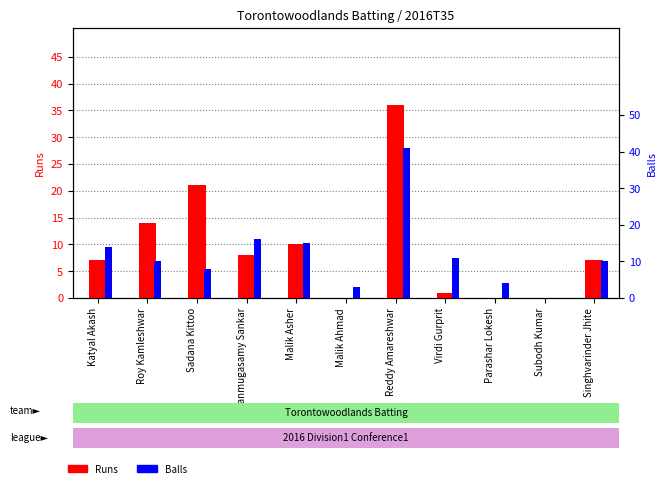

Is the value of Balls at Shanmugasamy Sankar greater than the value of Runs at Subodh Kumar?

Yes